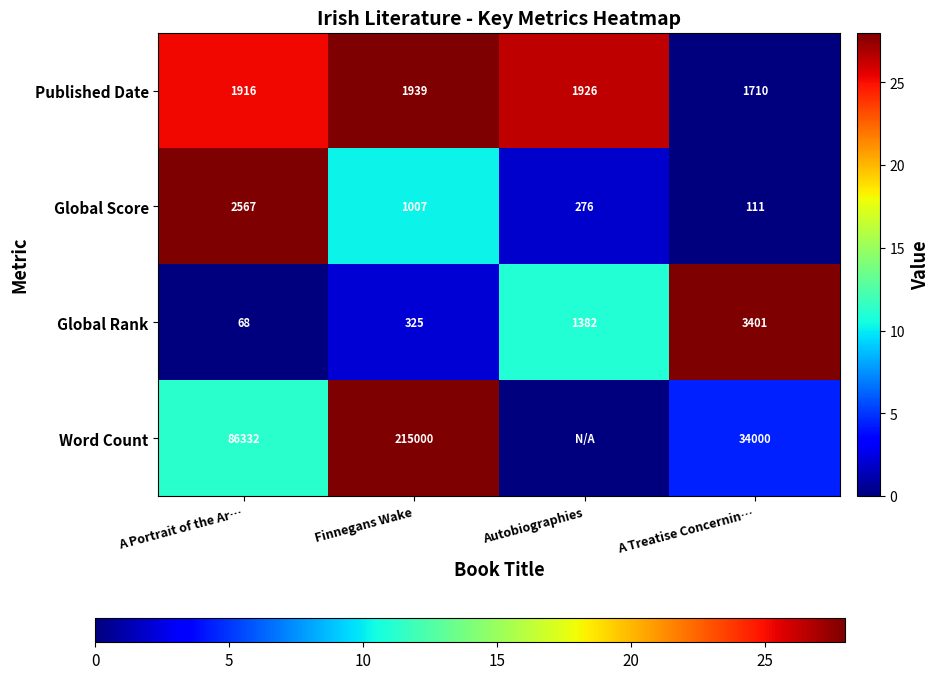

What is the total value across all series at A Portrait of the Ar…?

90883